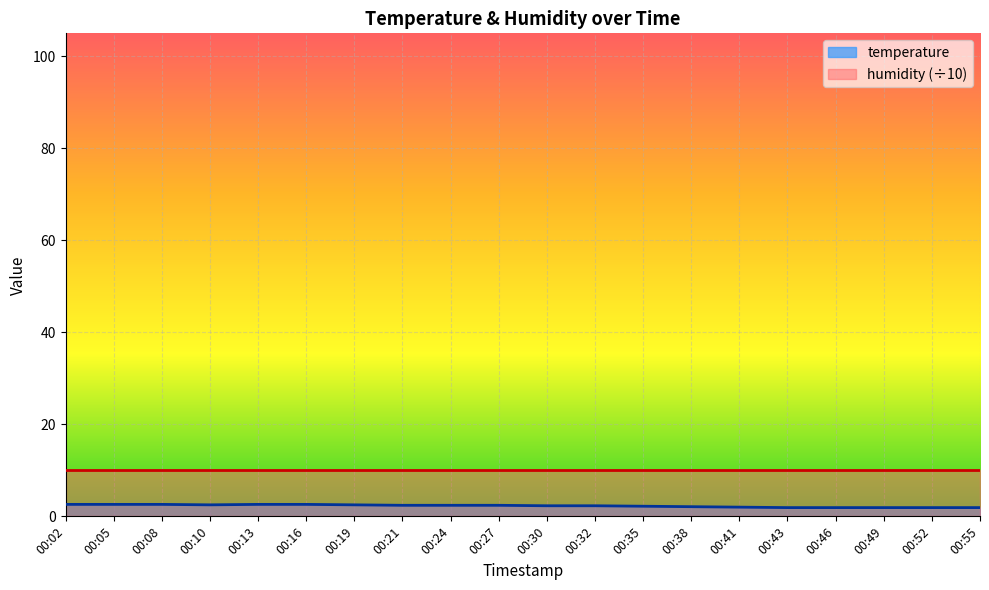

True or false: the data shows 2.6 at 00:02.

True